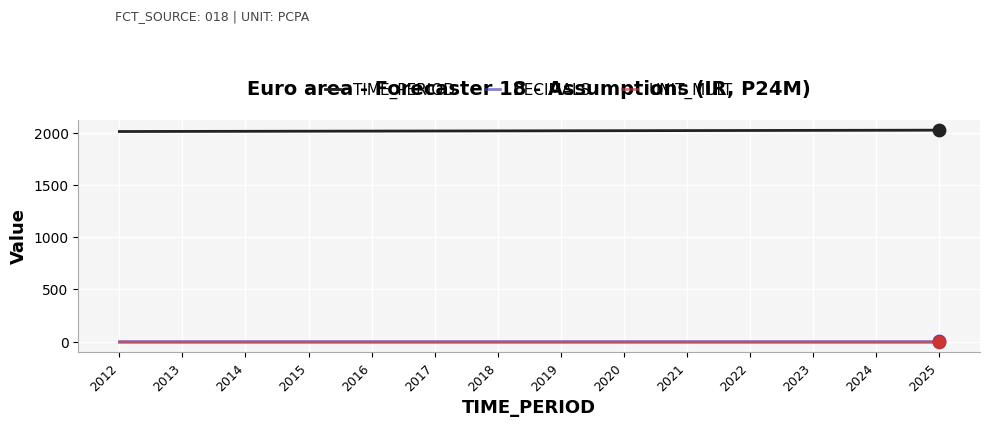

Is the value of TIME_PERIOD at 2020 greater than the value of UNIT_MULT at 2013?

Yes